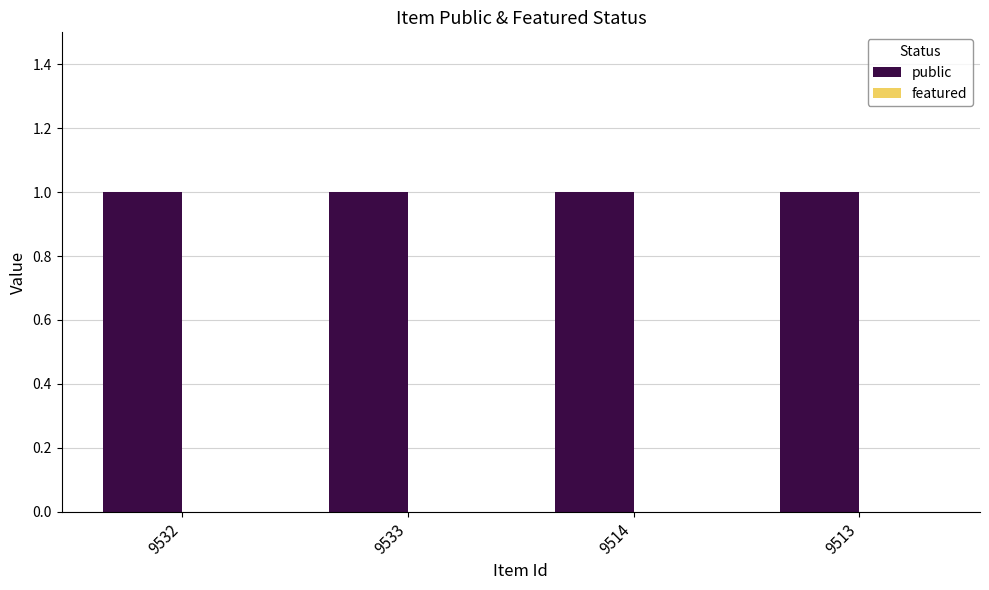

What are all the series names shown in the legend?

public, featured